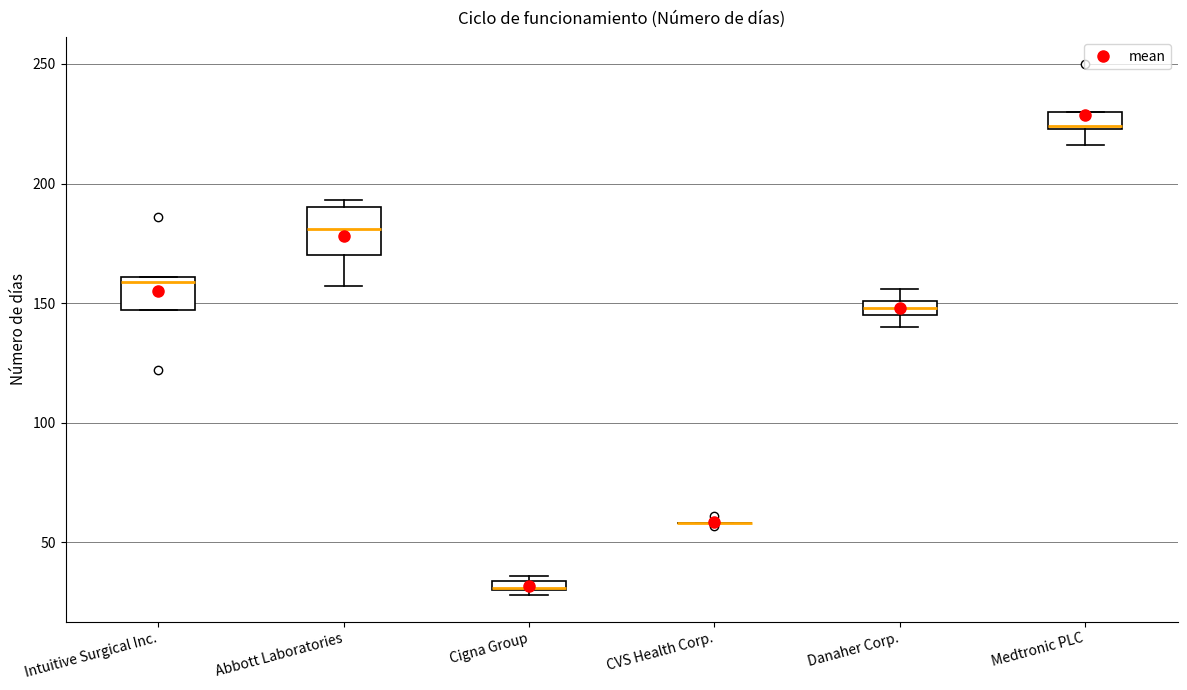

Where is the upper edge of the box for Danaher Corp. on the y-axis? The values are not printed on the chart, so give them approximately, as read against the axis.

150